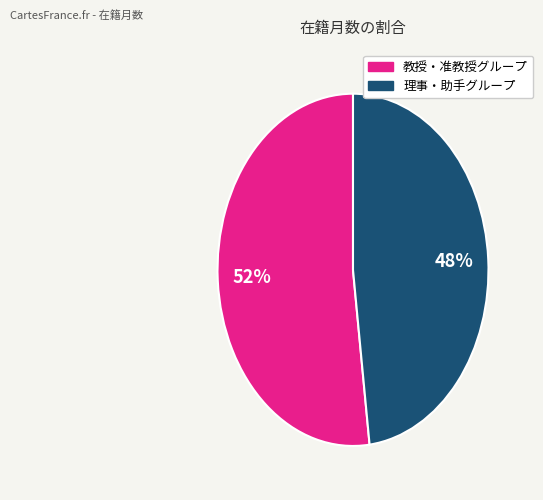

Does any single category account for the majority?

Yes